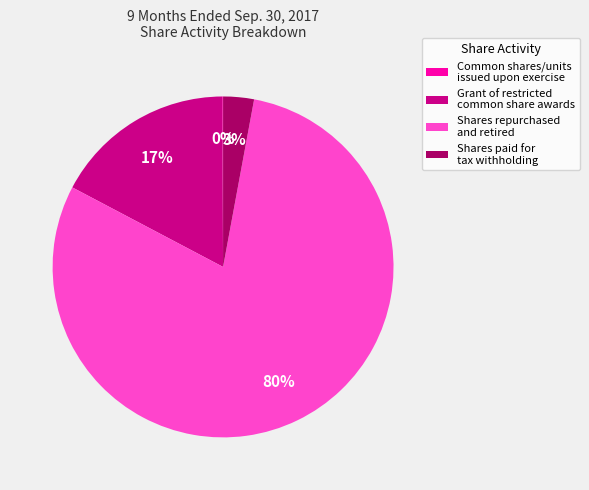

To the nearest percent, what is the average slice percentage?

25%